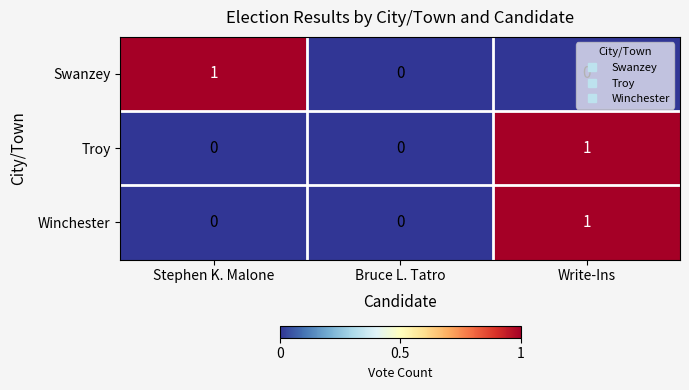

How many distinct data groups are displayed?

3